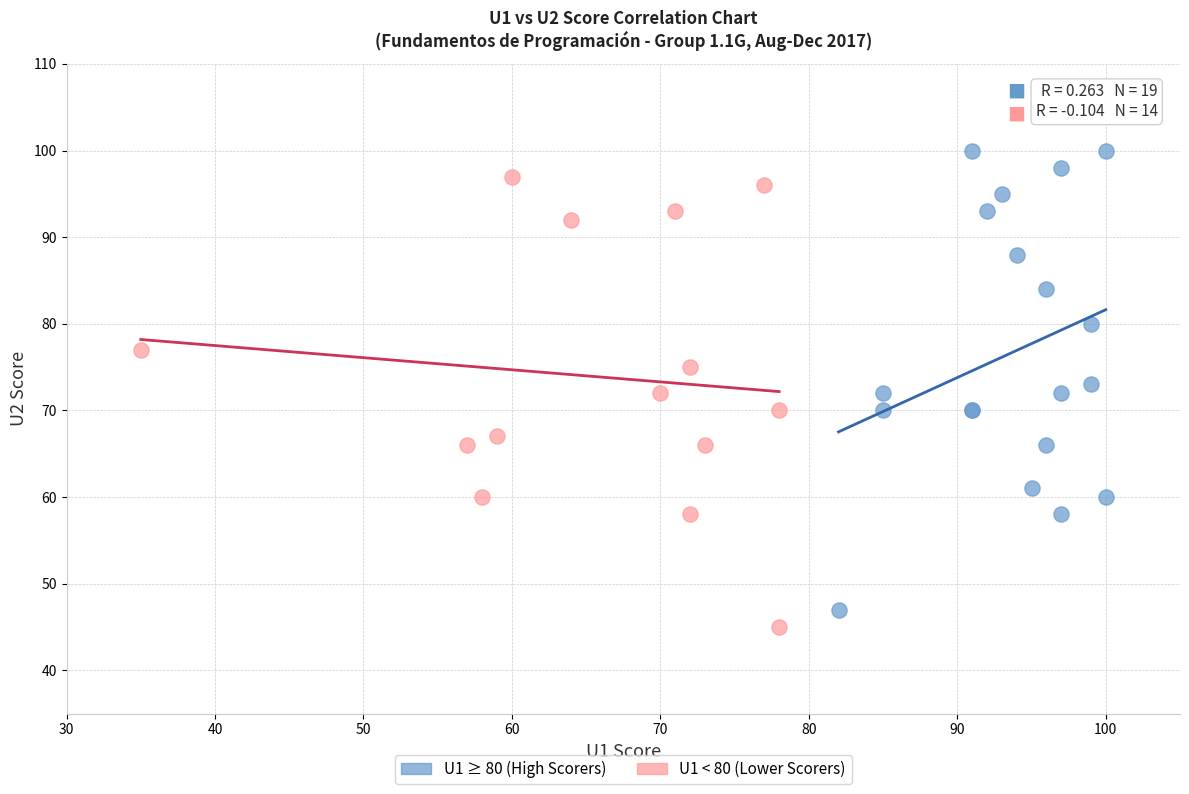

Which series reaches the maximum Y coordinate?

U1 ≥ 80 (High Scorers)